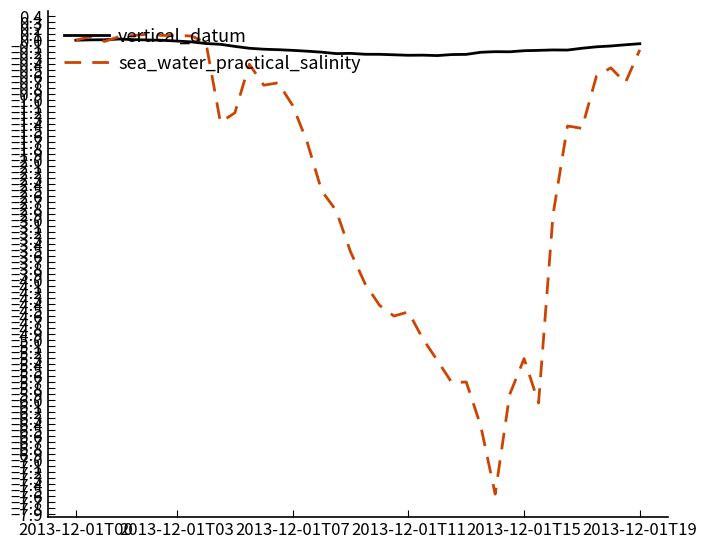

What is the smallest value displayed?

-7.6